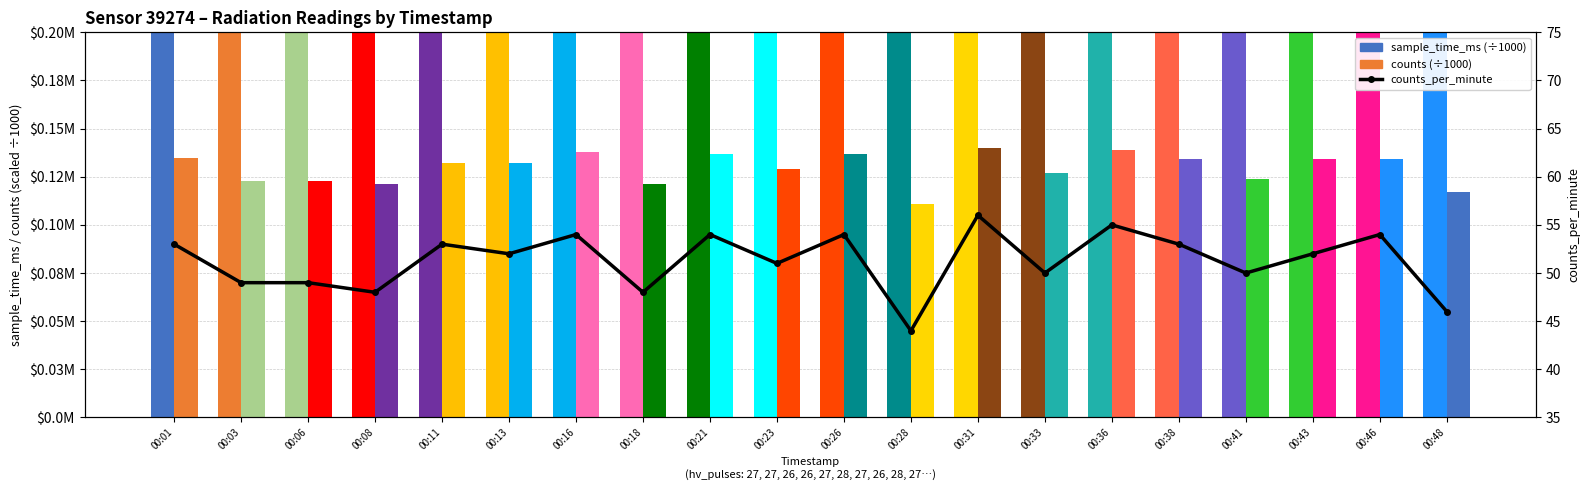

Where is counts_per_minute nearest to the value 50?

00:33